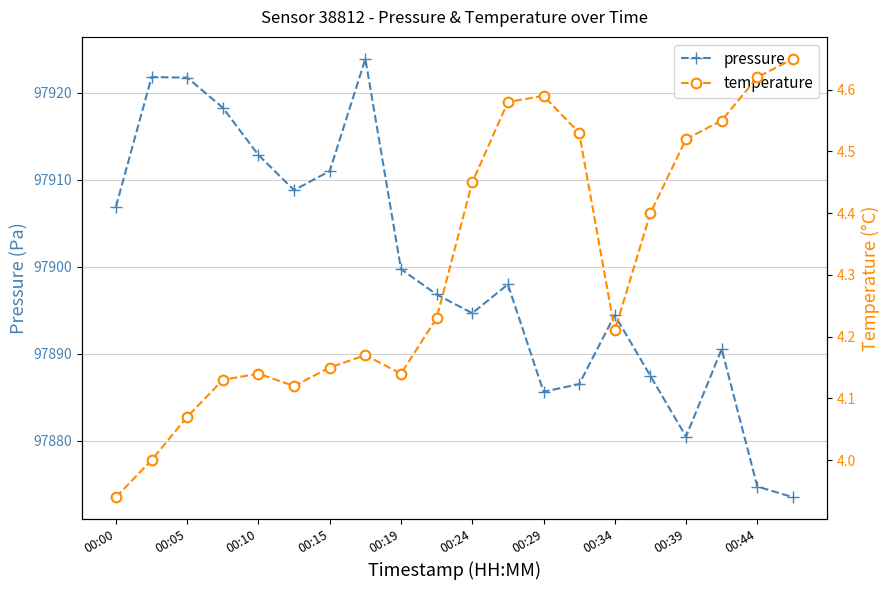

Does the chart display data point markers on the line(s)?

Yes